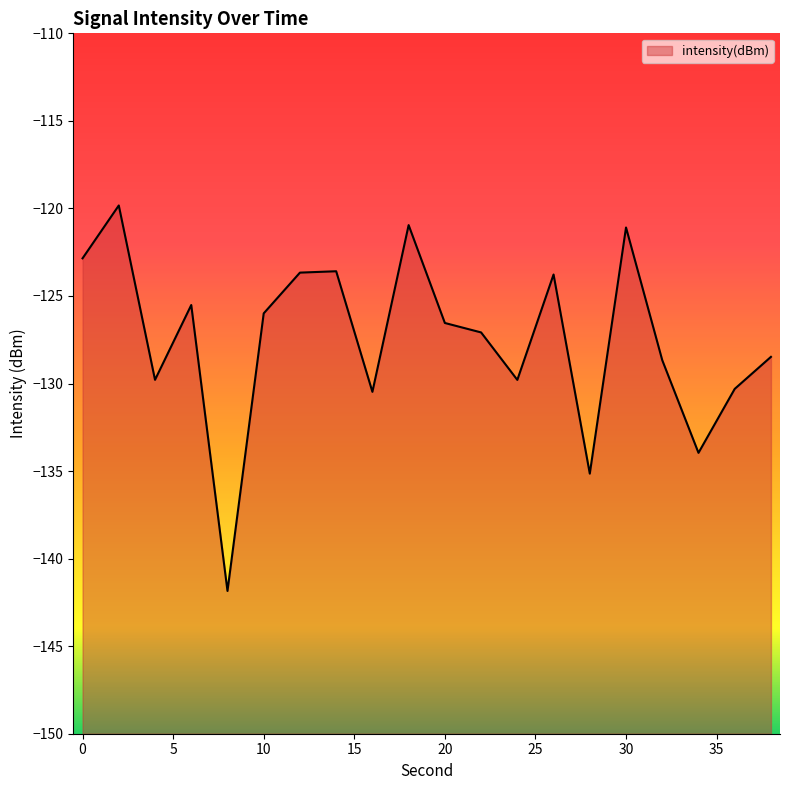

Where is the first local maximum?

2